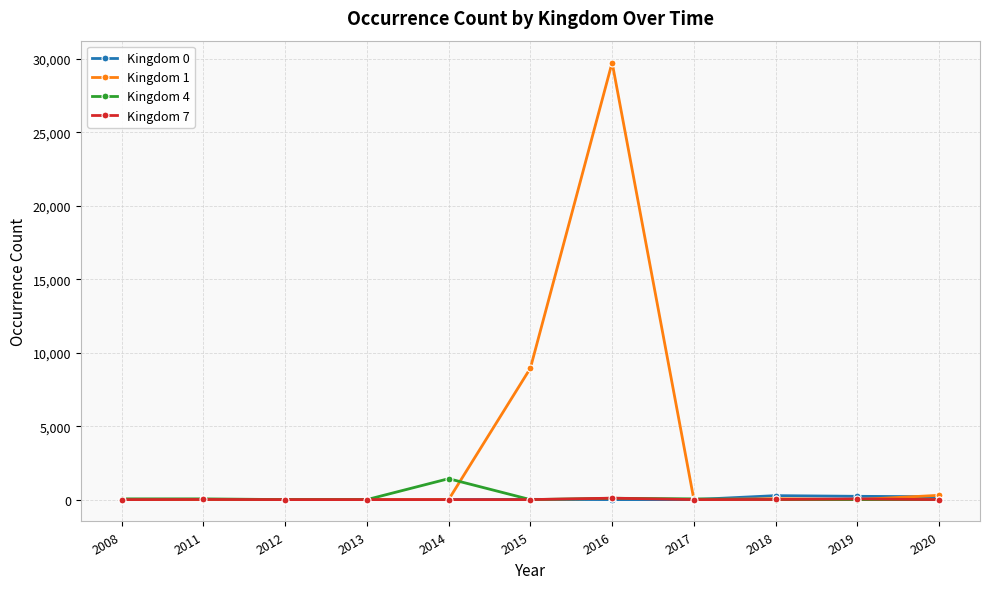

What is the total value across all series at 2008?

51